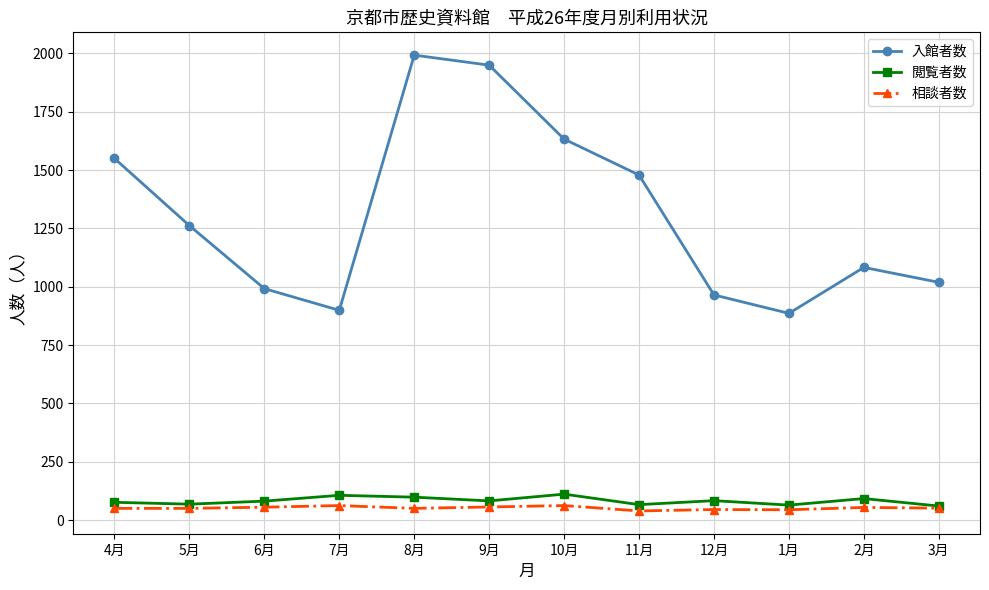

At 2月, list the series in order from largest to smallest.

入館者数, 閲覧者数, 相談者数